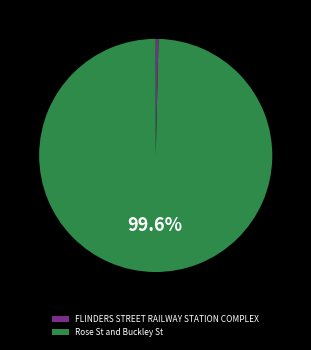

What percentage is the Rose St and Buckley St slice, to the nearest percent?

100%